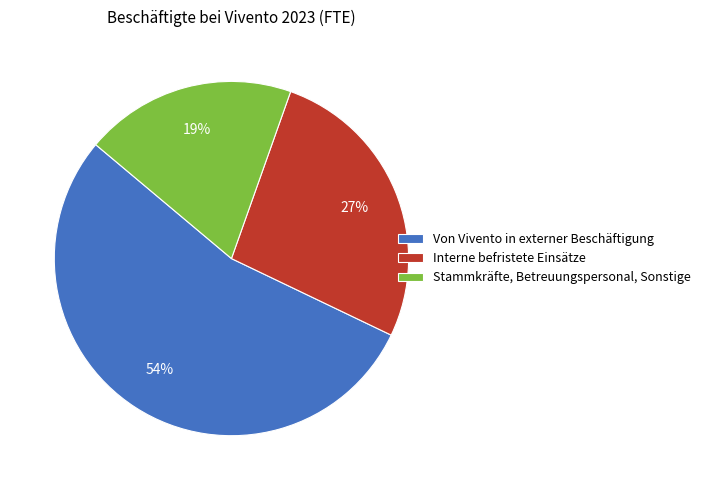

What is the majority slice?

Von Vivento in externer Beschäftigung